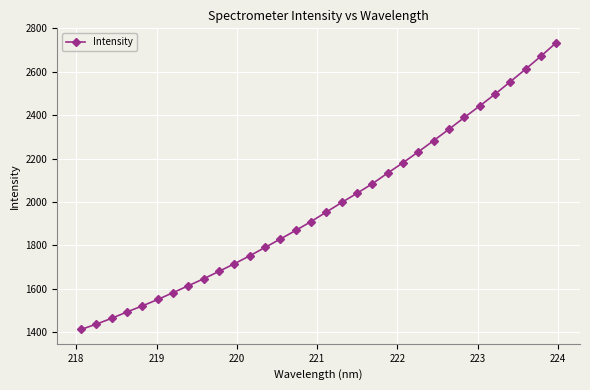

What is the value of the 32nd point from the left?

2734.1